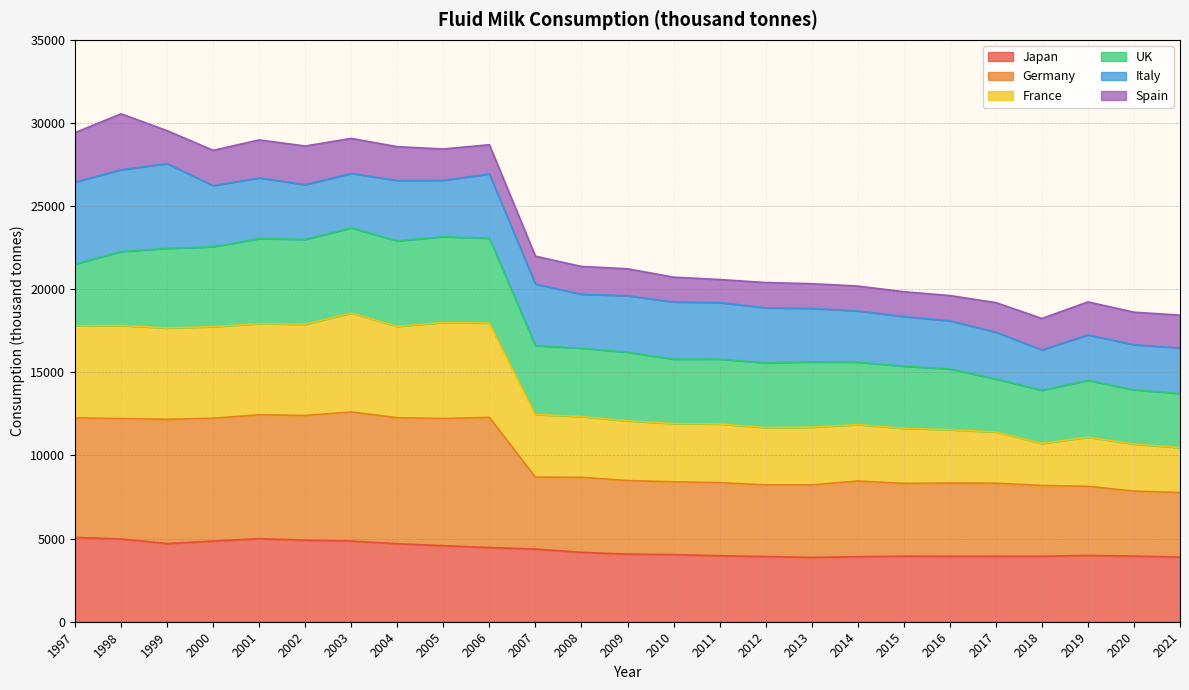

What is the highest value of the Japan series?

5071